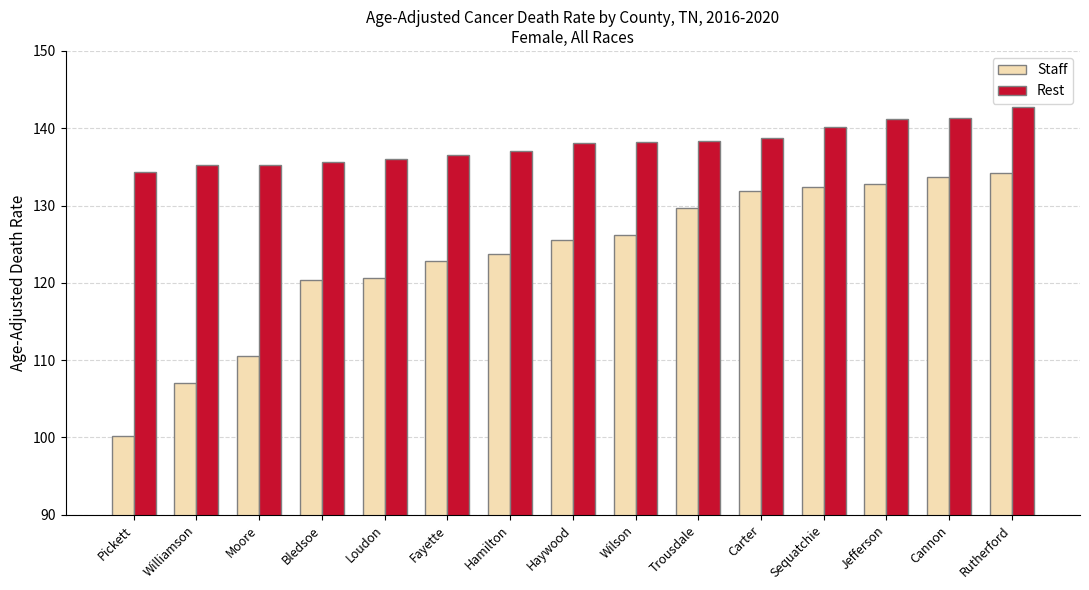

Rank the series by their maximum value, from highest to lowest.

Rest, Staff